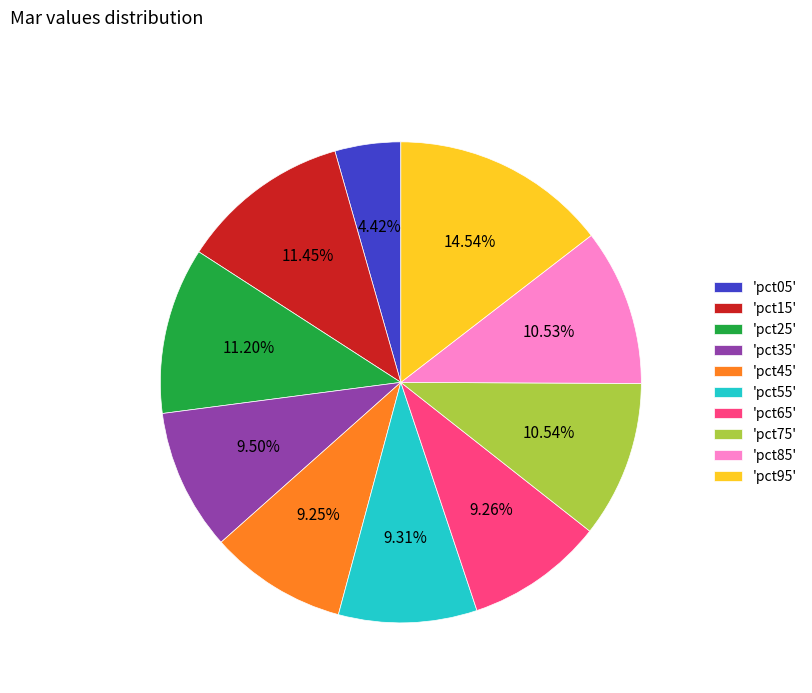

Do 'pct35' and 'pct65' together represent more than half of the pie?

No